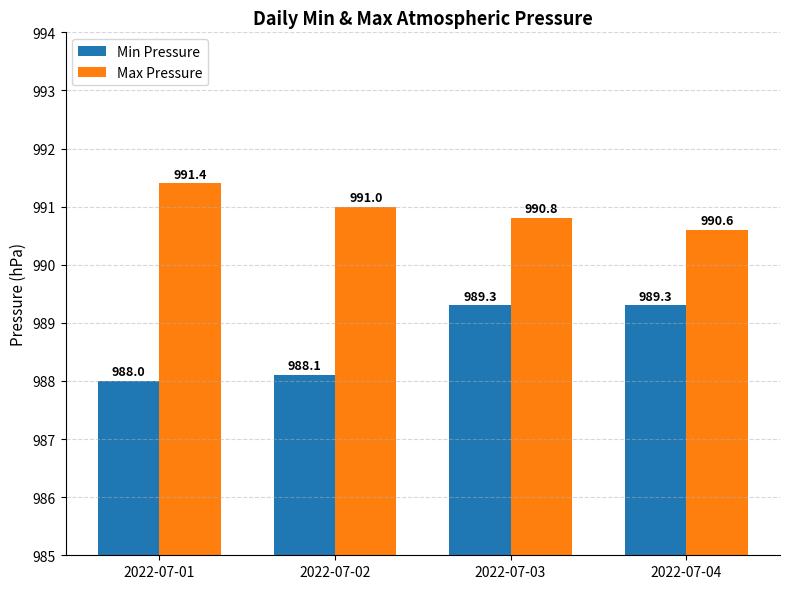

What is the difference between the highest and lowest values at 2022-07-03?

1.5